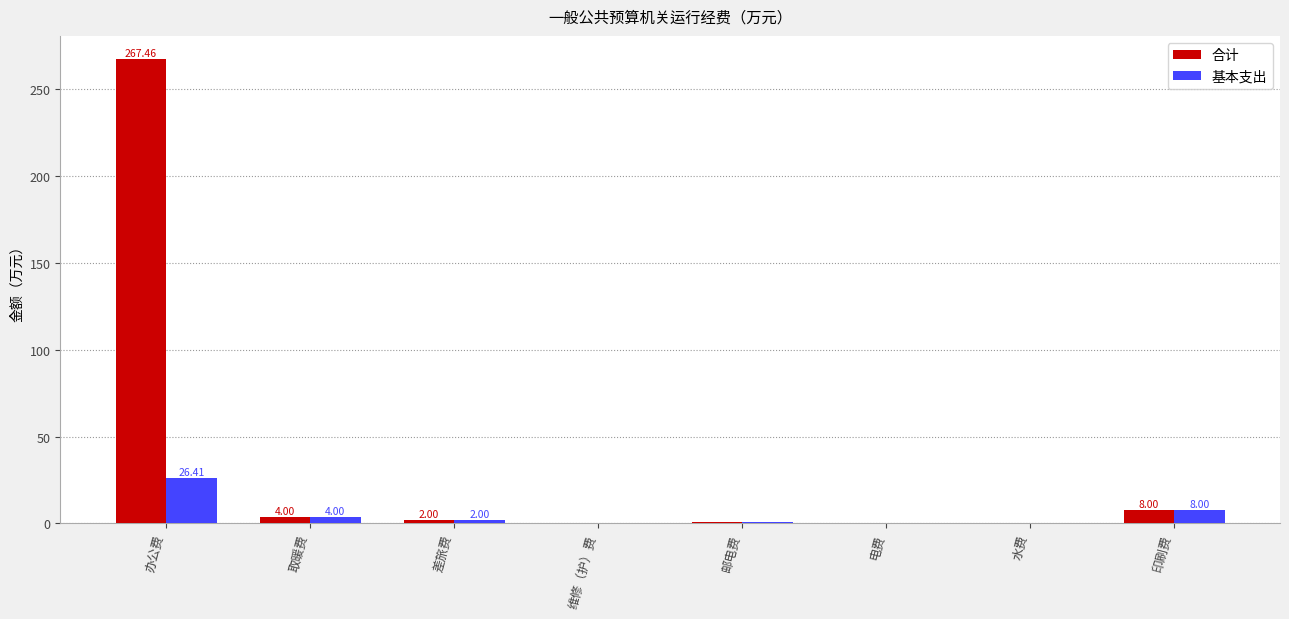

Which label corresponds to the largest value in the chart?

办公费